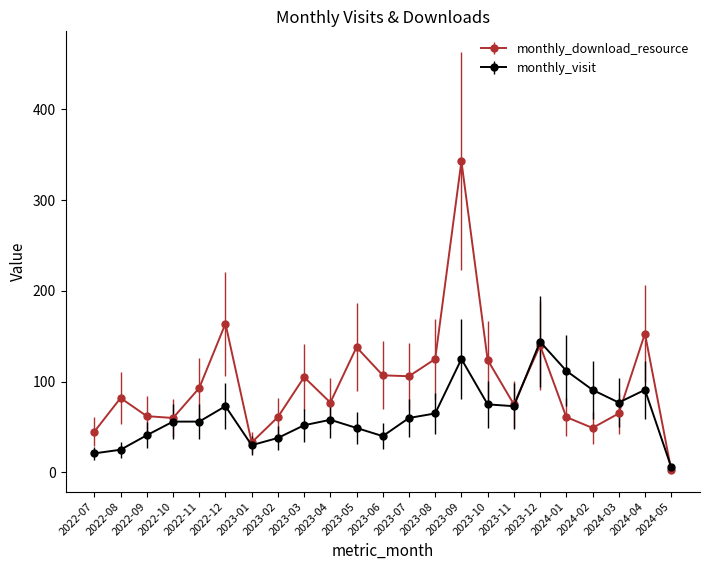

What is the value of the monthly_visit point at the 1st from the left?

21